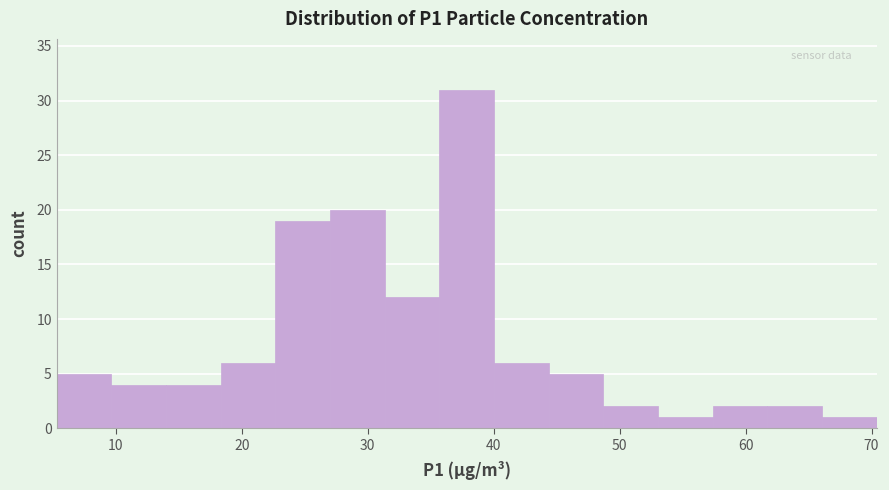

Reading left to right, list every bar in this chart as the range it spans on the x-axis followed by its height. Neither the bar edges nor the heights are printed on the chart, so give them approximately, as read against the axes.

5 to 10: 5
10 to 14: 4
14 to 18: 4
18 to 23: 6
23 to 27: 19
27 to 31: 20
31 to 36: 12
36 to 40: 31
40 to 44: 6
44 to 49: 5
49 to 53: 2
53 to 57: 1
57 to 62: 2
62 to 66: 2
66 to 70: 1